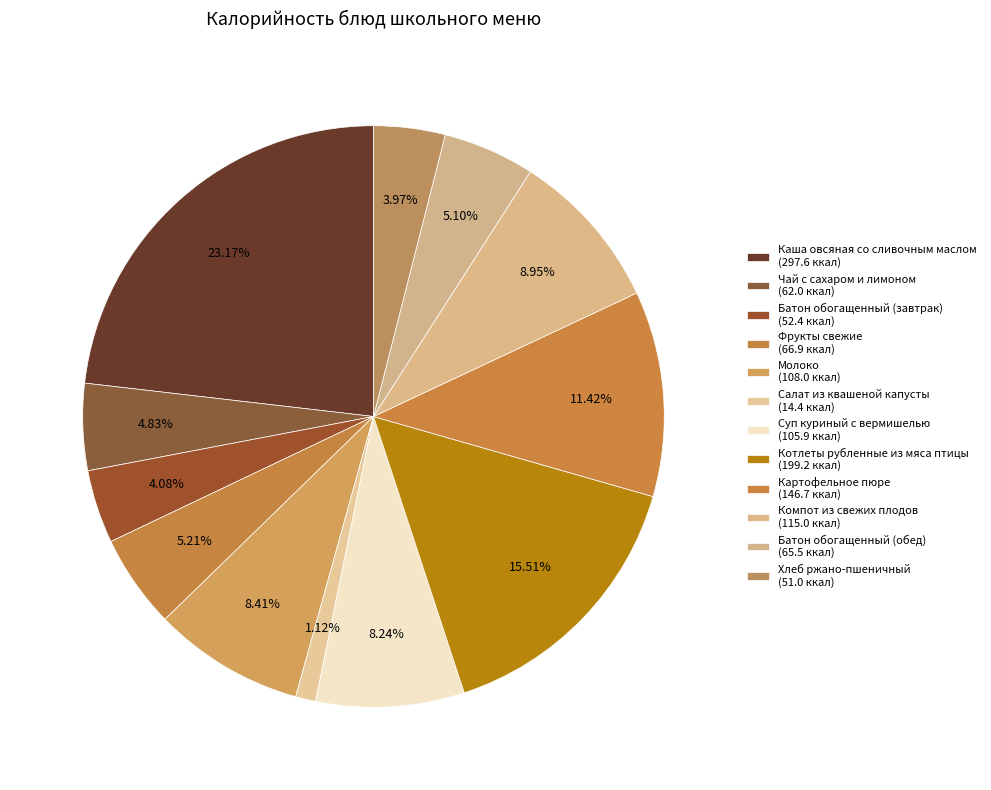

How many segments does this pie chart have?

12